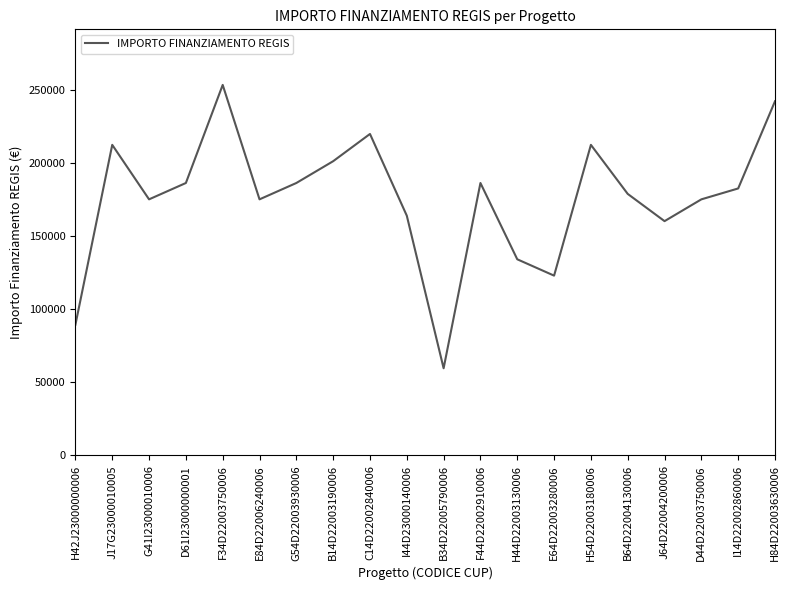

What is the difference between the values at H42J23000000006 and B34D22005790006?

29806.5